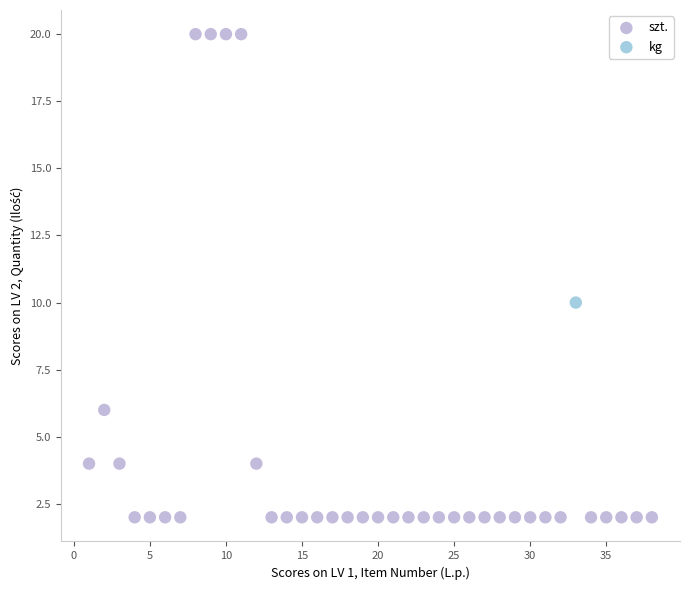

What are all the series names shown in the legend?

szt., kg